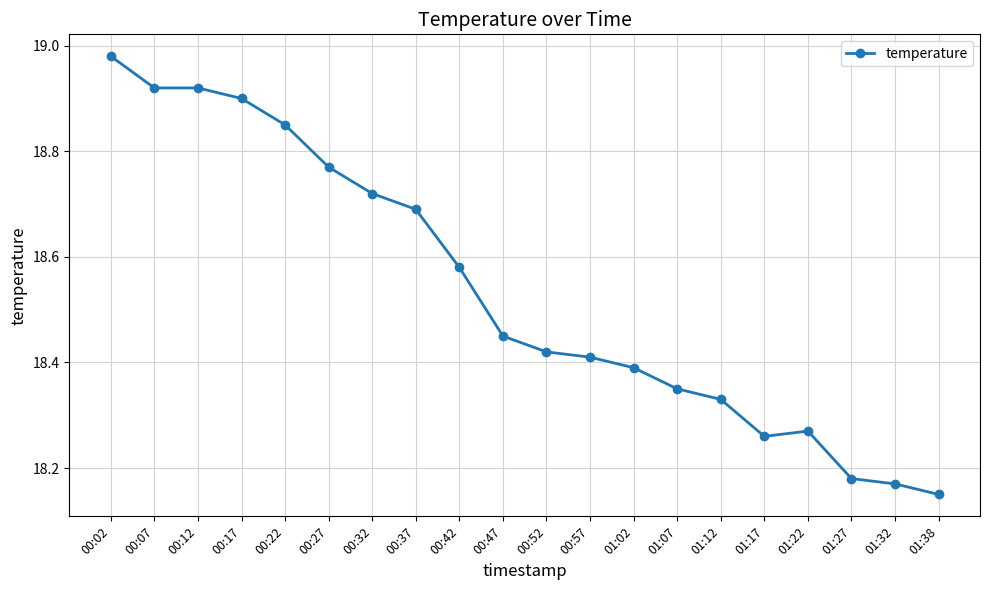

How many data points does each series have?

20